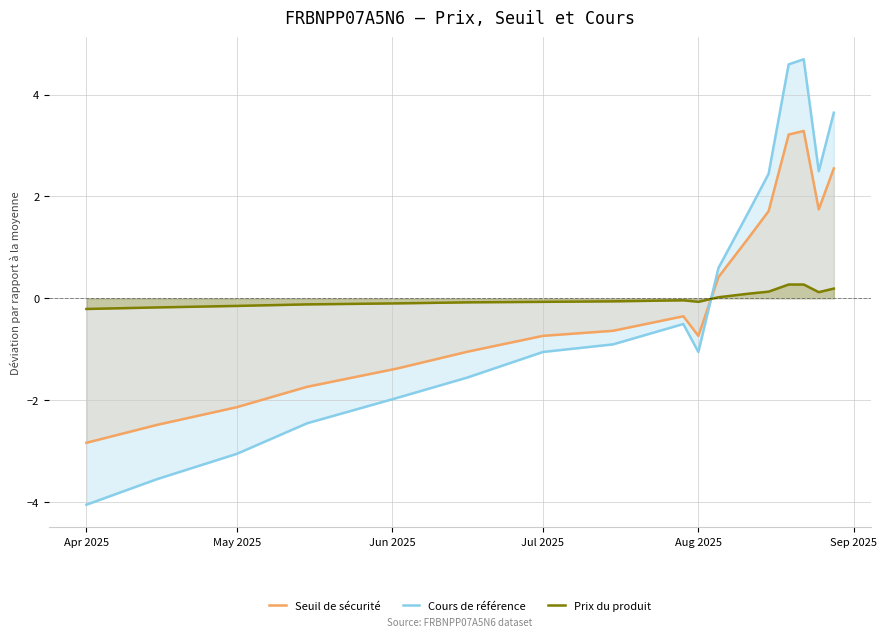

How many series are shown in this chart?

3